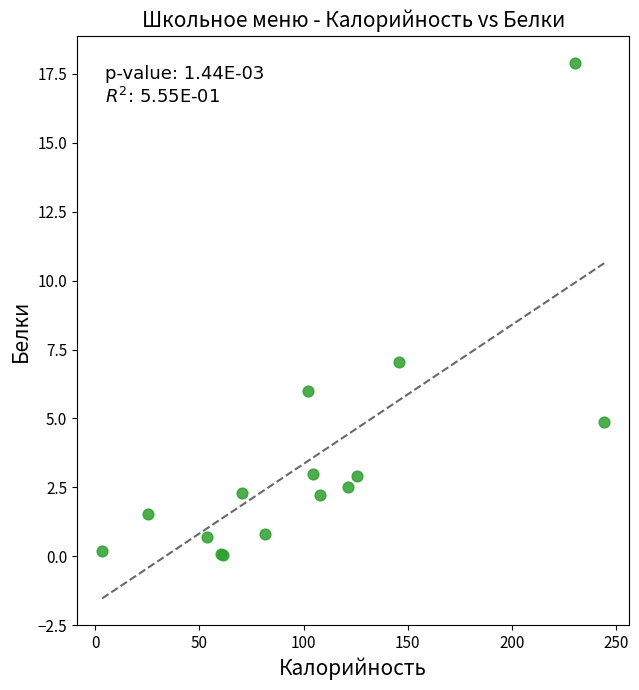

What Y value in the scatter plot is closest to 8?

7.0